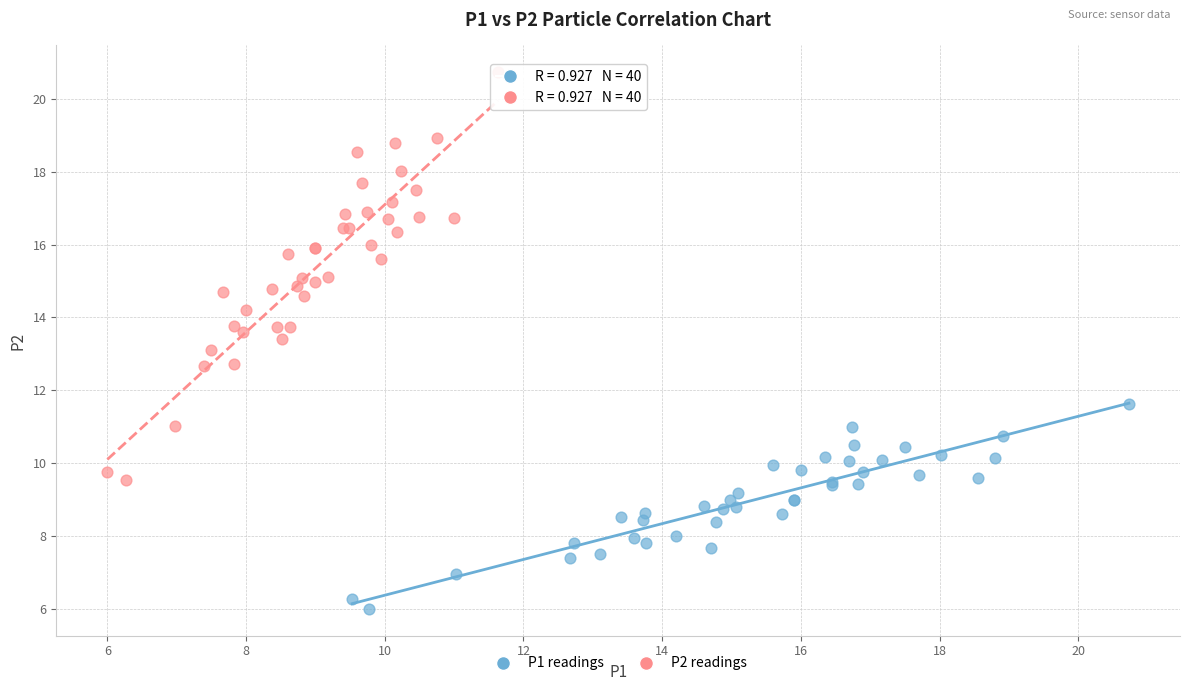

Which series reaches the minimum Y coordinate?

P1 readings